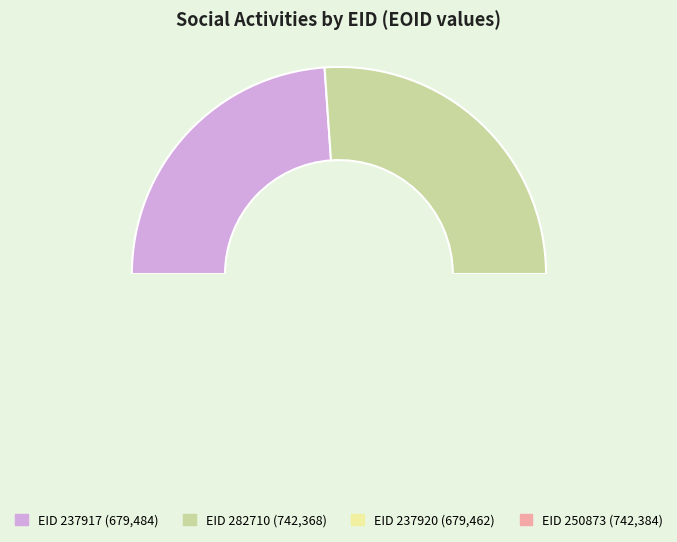

Combined, what portion of the pie is 237917 and 250873?

50.0%